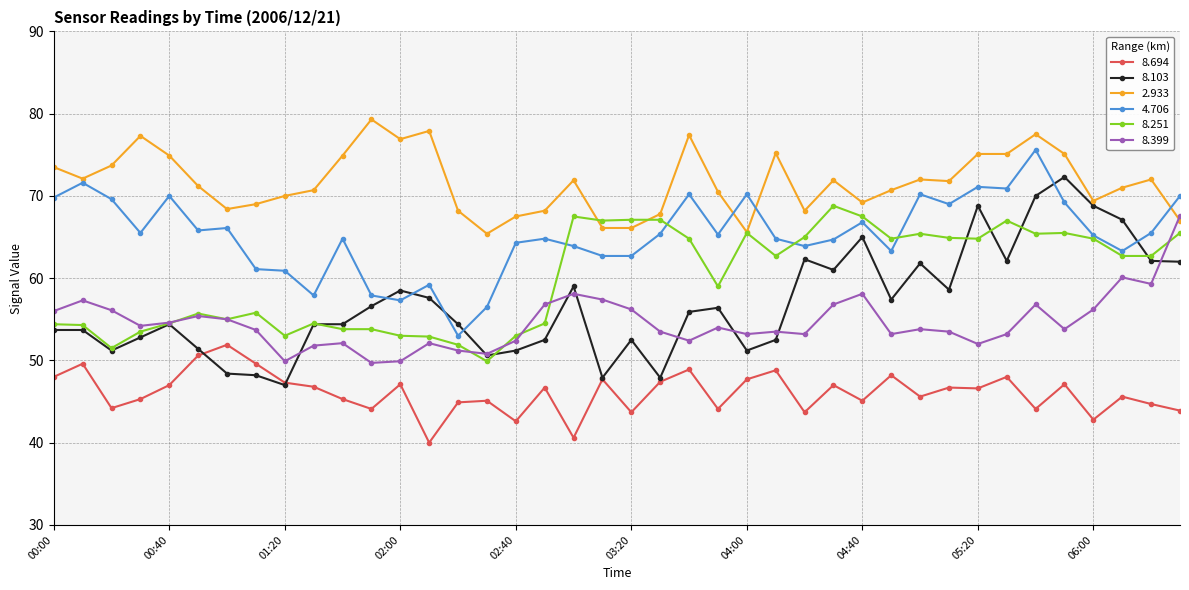

True or false: 8.251 and 8.694 intersect in this chart.

False